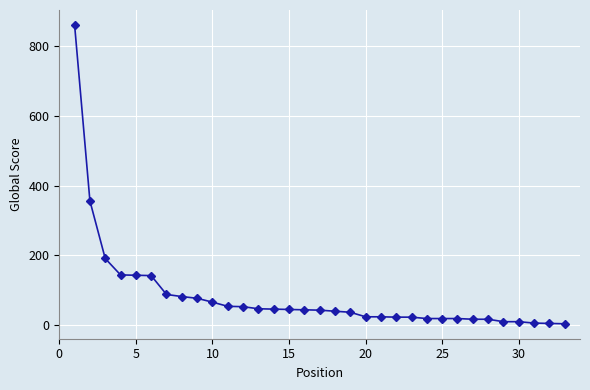

What is the smallest value displayed?

4